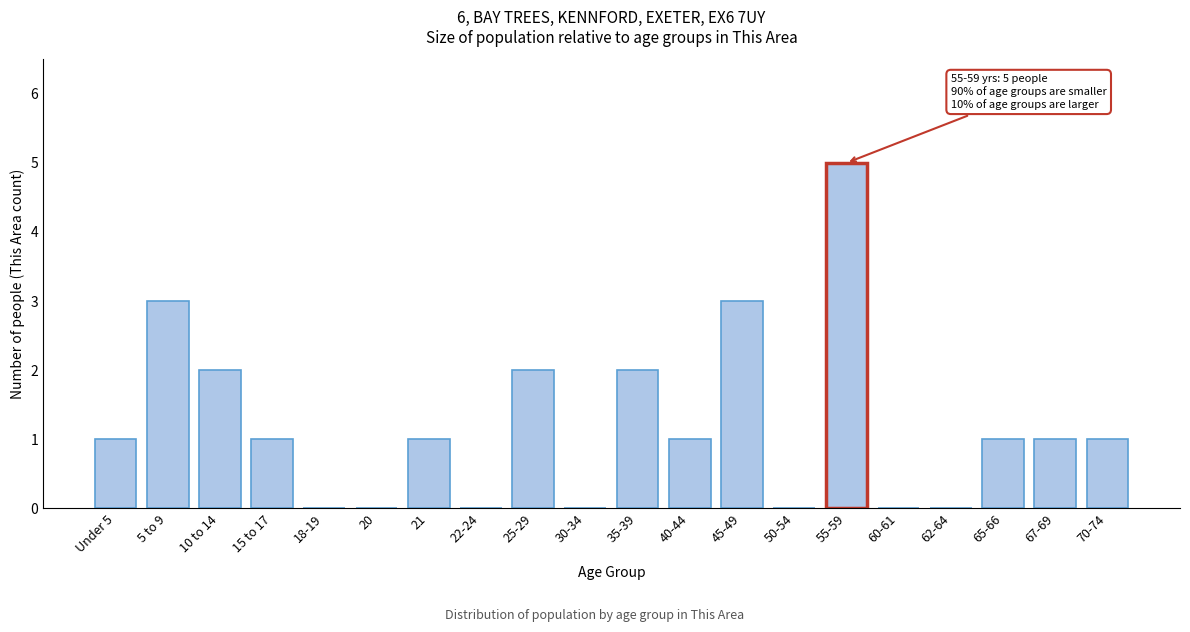

Reading left to right, what are all the values shown in this chart?

Under 5=1	5 to 9=3	10 to 14=2	15 to 17=1	18-19=0	20=0	21=1	22-24=0	25-29=2	30-34=0	35-39=2	40-44=1	45-49=3	50-54=0	55-59=5	60-61=0	62-64=0	65-66=1	67-69=1	70-74=1